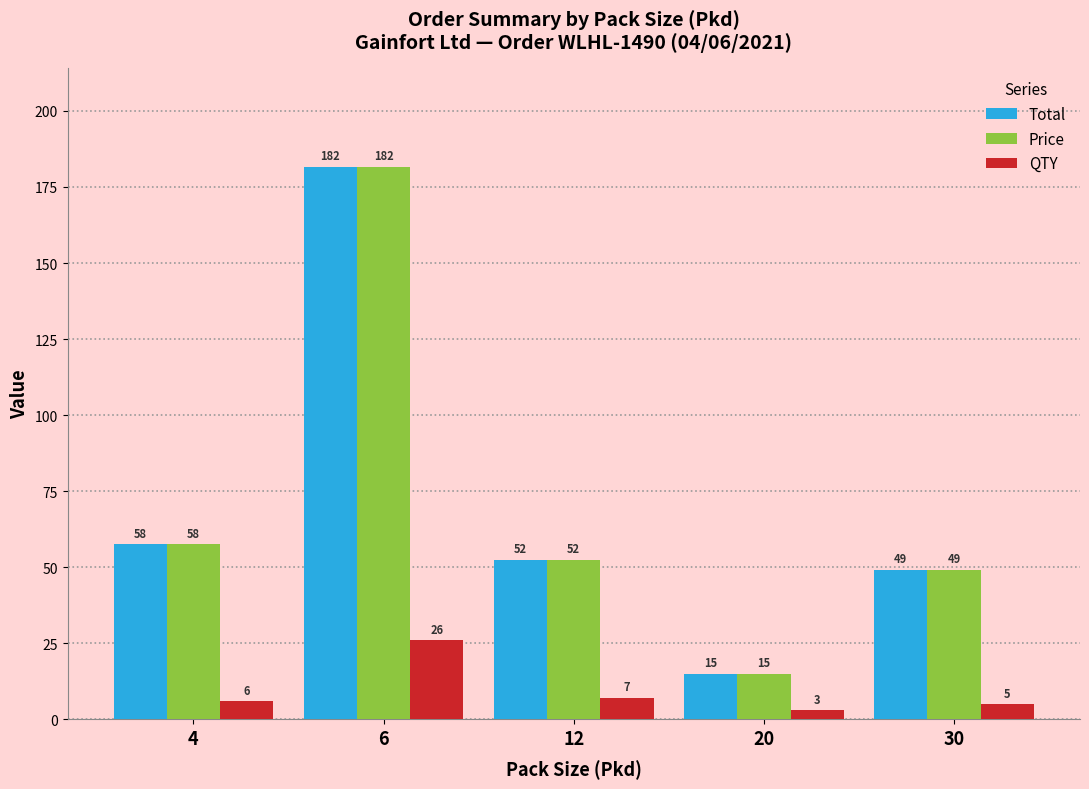

What is the difference between the highest and lowest values at 6?

155.6